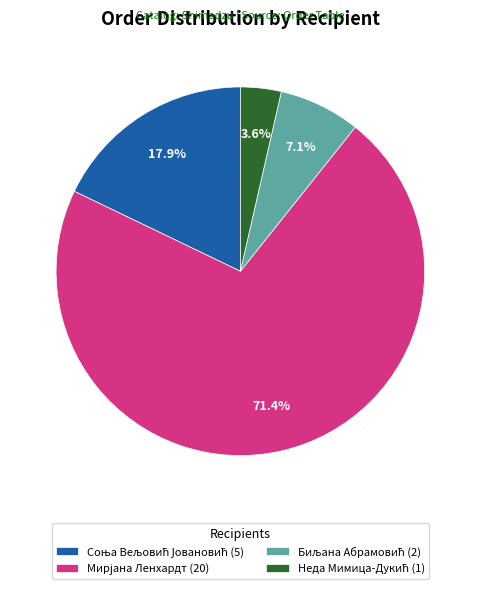

Is there any slice that represents more than half of the pie?

Yes